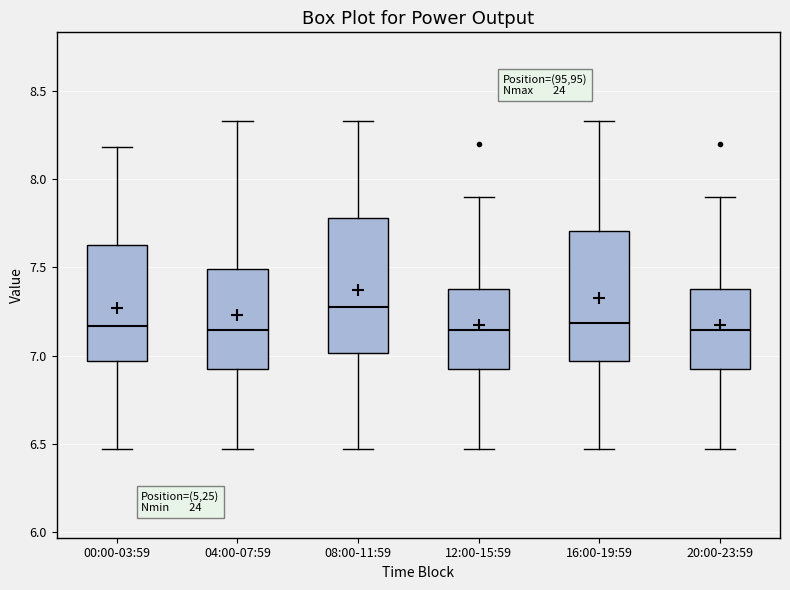

Where does the median line of the box for 08:00-11:59 sit on the y-axis? The values are not printed on the chart, so give them approximately, as read against the axis.

7.30